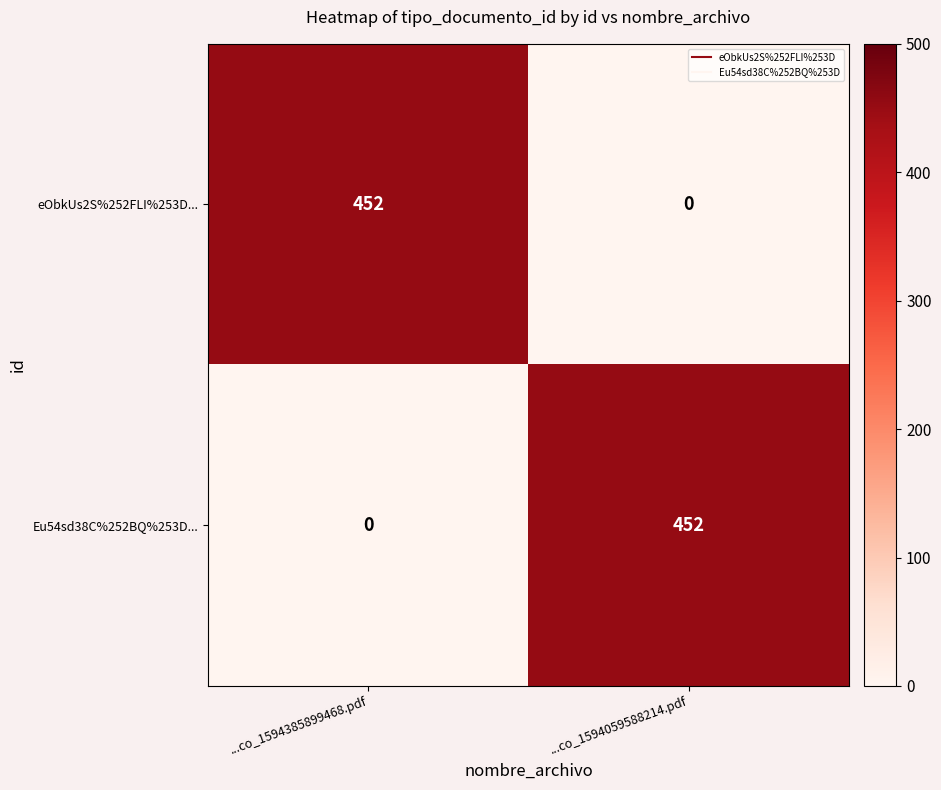

At how many categories does at least one series exceed 45?

2